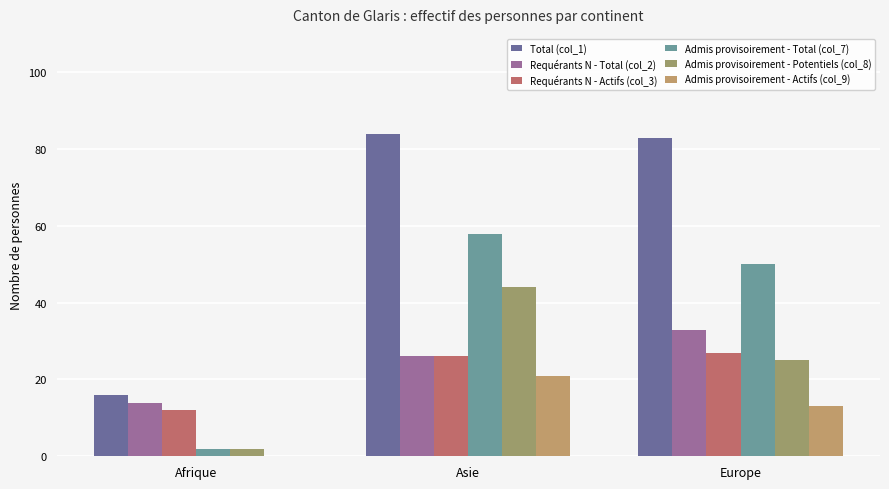

At how many categories does at least one series exceed 75?

2